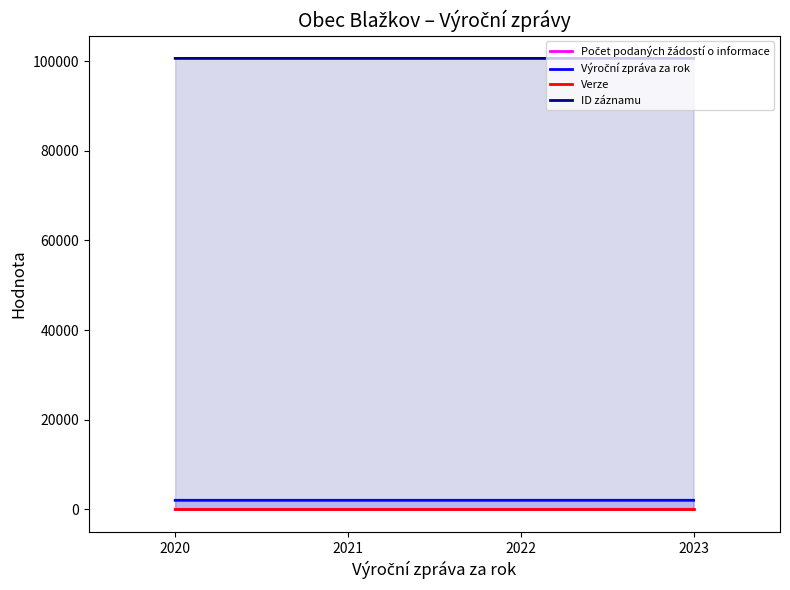

True or false: ID záznamu and Verze intersect in this chart.

False